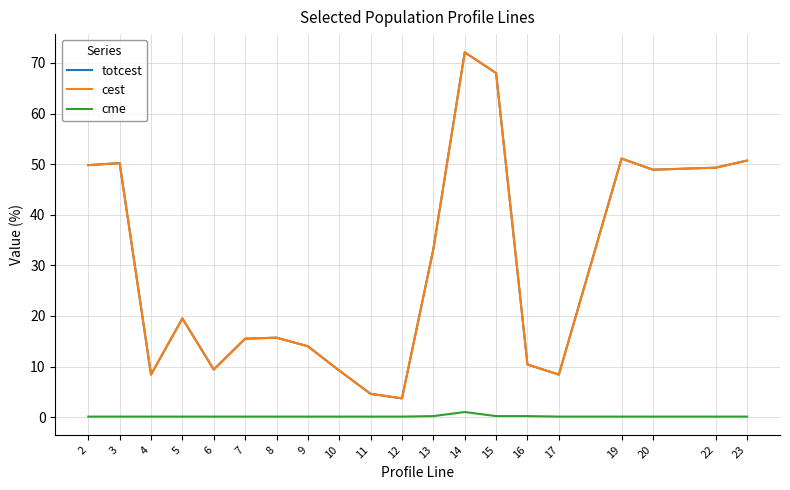

List the series in order of their peak value, lowest first.

cme, totcest, cest